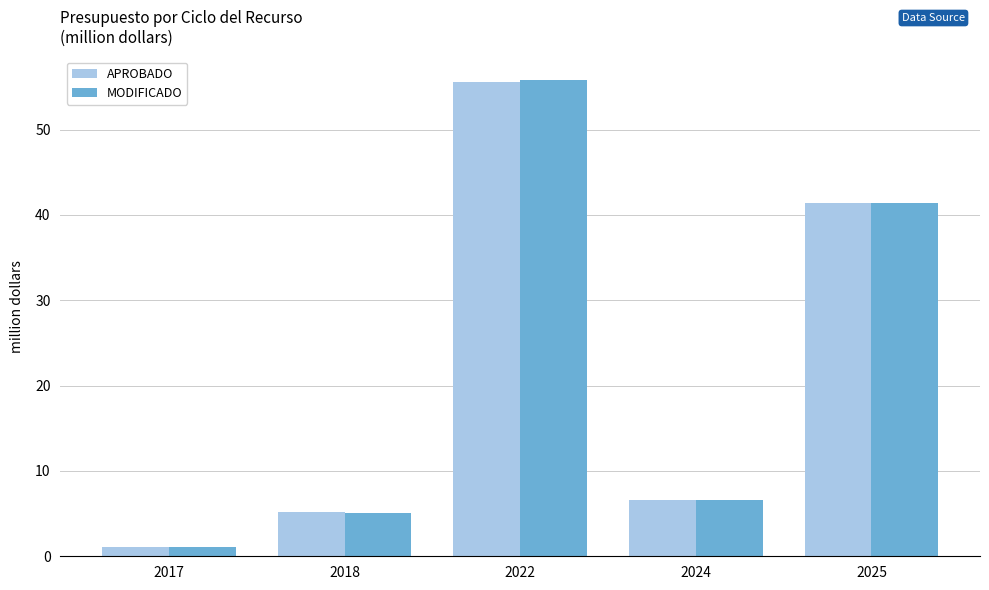

Reading left to right, what are all the values shown in this chart?

APROBADO: 1.1	5.1	55.6	6.5	41.4
MODIFICADO: 1.1	5.1	55.8	6.5	41.4